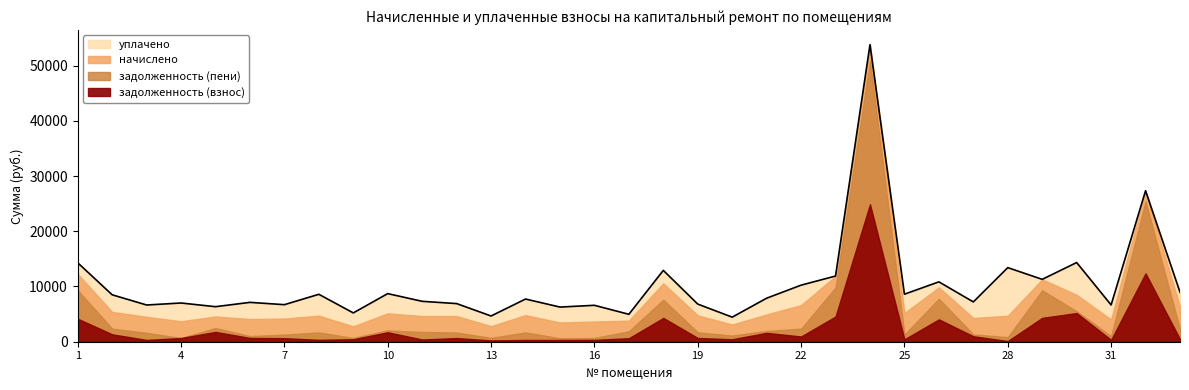

Reading right to left, list all the values displayed in this chart.

задолженность (взнос): 33=447.3	32=12382.1	31=336.0	30=5191.2	29=4322.4	28=122.4	27=985.0	26=4047.7	25=432.5	24=24889.9	23=4564.8	22=947.2	21=1605.1	20=444.8	19=681.3	18=4305.6	17=634.0	16=332.8	15=314.9	14=317.1	13=233.1	12=663.6	11=402.2	10=1712.0	9=458.7	8=336.8	7=644.8	6=684.8	5=1775.1	4=673.6	3=322.4	2=1340.8	1=4165.1
задолженность (пени): 33=1805.7	32=13025.3	31=672.0	30=329.6	29=4984.8	28=711.2	27=331.2	26=3734.1	25=866.9	24=25890.7	23=5256.0	22=1420.0	21=333.6	20=667.2	19=1022.0	18=3294.4	17=1270.0	16=332.8	15=316.8	14=1363.5	13=468.3	12=996.0	11=1362.2	10=342.4	9=232.8	8=1347.2	7=644.8	6=342.4	5=698.4	4=0.0	3=1289.6	2=1023.8	1=5151.4
начислено: 33=4075.2	32=1929.6	31=3024.0	30=2966.4	29=1987.2	28=3866.4	27=2980.8	26=2059.2	25=3909.6	24=3002.4	23=2073.6	22=4262.4	21=3002.4	20=2001.6	19=3067.2	18=2966.4	17=1908.0	16=2995.2	15=2851.2	14=3139.2	13=2116.8	12=2988.0	11=2880.0	10=3081.6	9=2095.2	8=3031.2	7=2901.6	6=3081.6	5=2095.2	4=3031.2	3=2901.6	2=3031.2	1=2959.2
уплачено: 33=2637.4	32=0.0	31=2625.0	30=5850.4	29=0.0	28=8716.7	27=2912.2	26=1000.0	25=3394.0	24=0.0	23=0.0	22=3612.0	21=2939.8	20=1334.4	19=2045.2	18=2350.0	17=1154.0	16=2932.8	15=2791.8	14=2909.3	13=1839.6	12=2257.1	11=2670.7	10=3573.8	9=2429.8	8=3871.9	7=2518.8	6=3017.4	5=1775.1	4=3306.3	3=2135.2	2=3102.0	1=2018.4